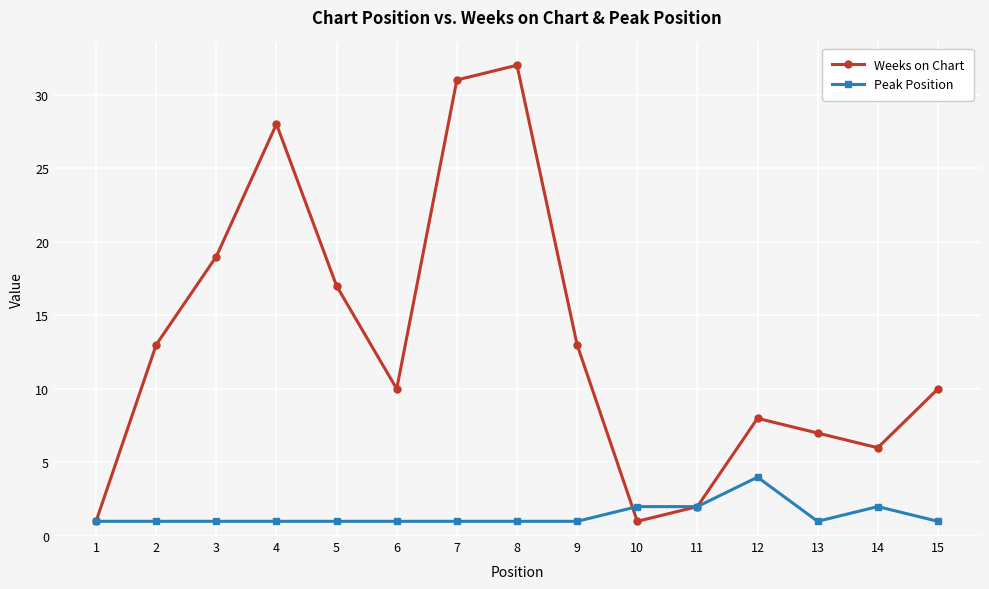

True or false: Weeks on Chart has more than 0 interior local peaks.

True